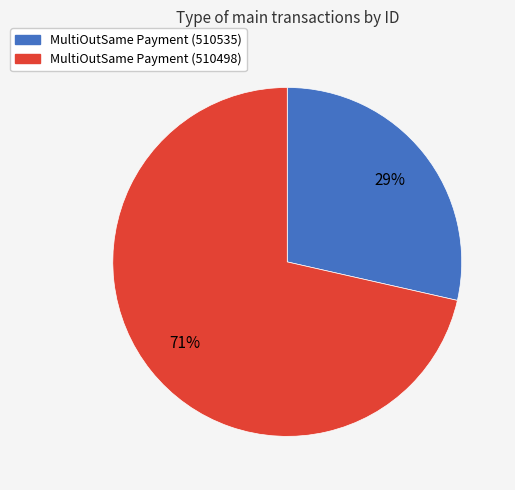

Between MultiOutSame Payment (510535) and MultiOutSame Payment (510498), which is larger?

MultiOutSame Payment (510498)